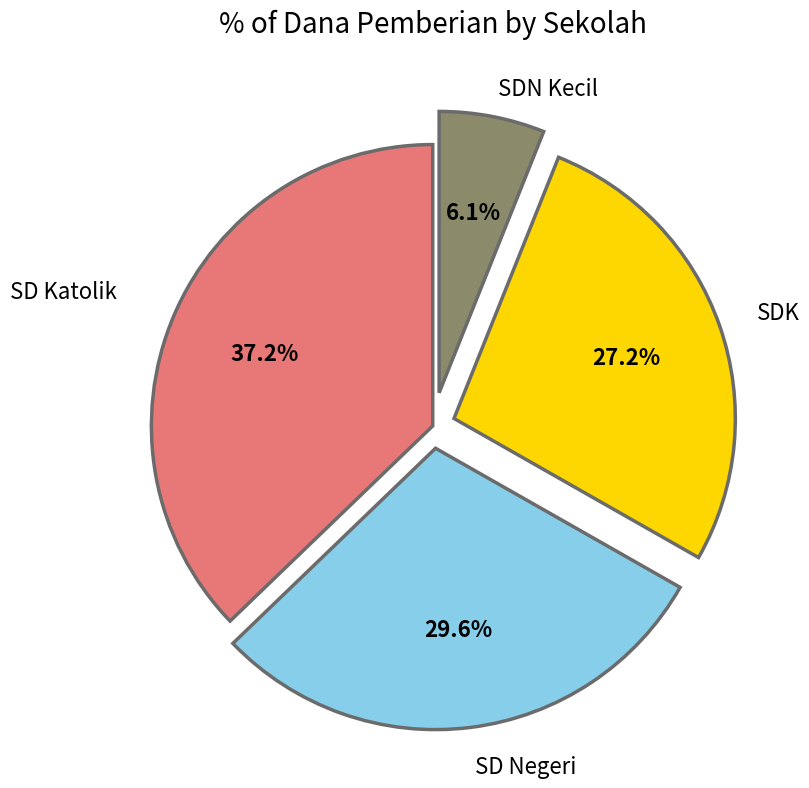

What portion of the pie excludes SD Negeri?

70.4%